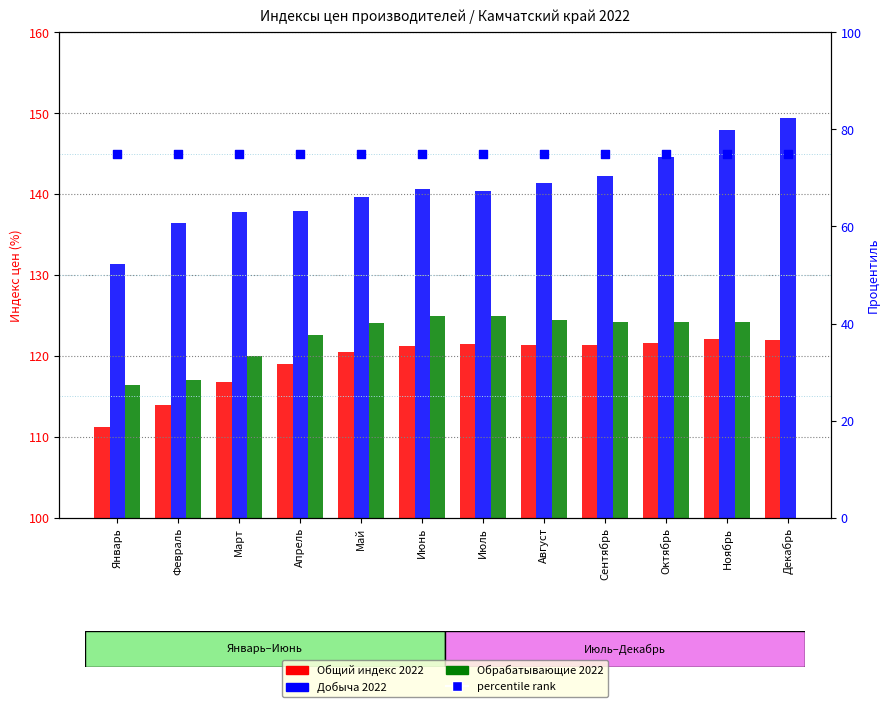

At which category is the sum across all series the highest?

Ноябрь